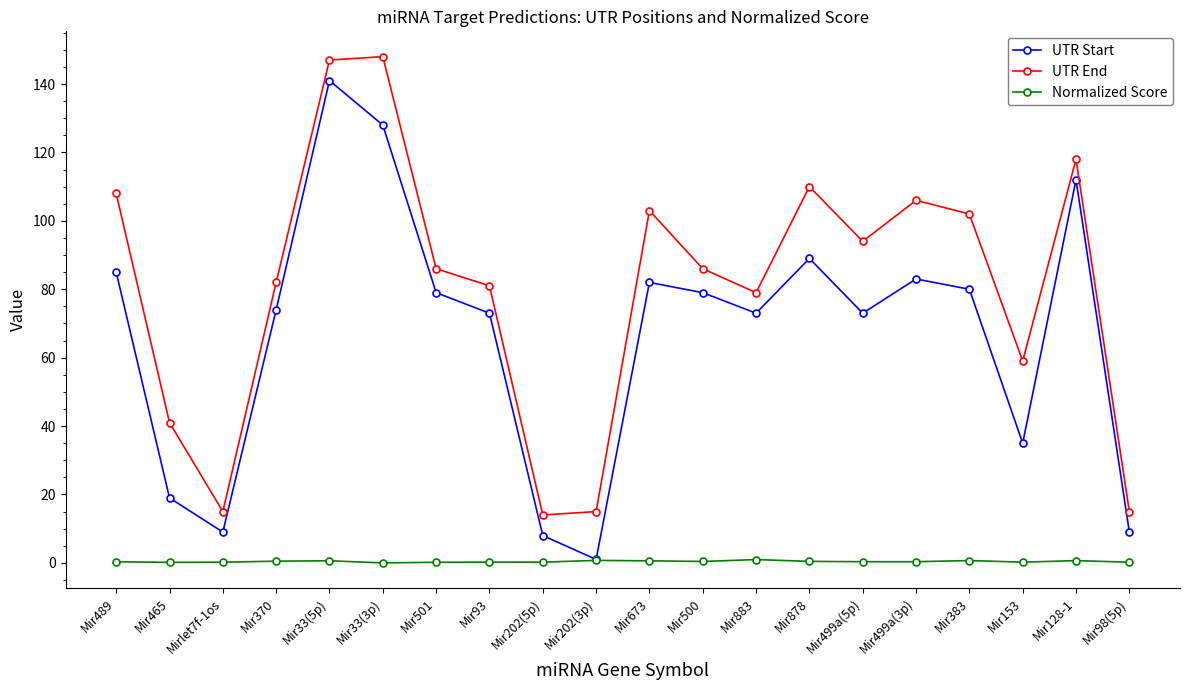

What is the label of the 6th point from the left?

Mir33(3p)